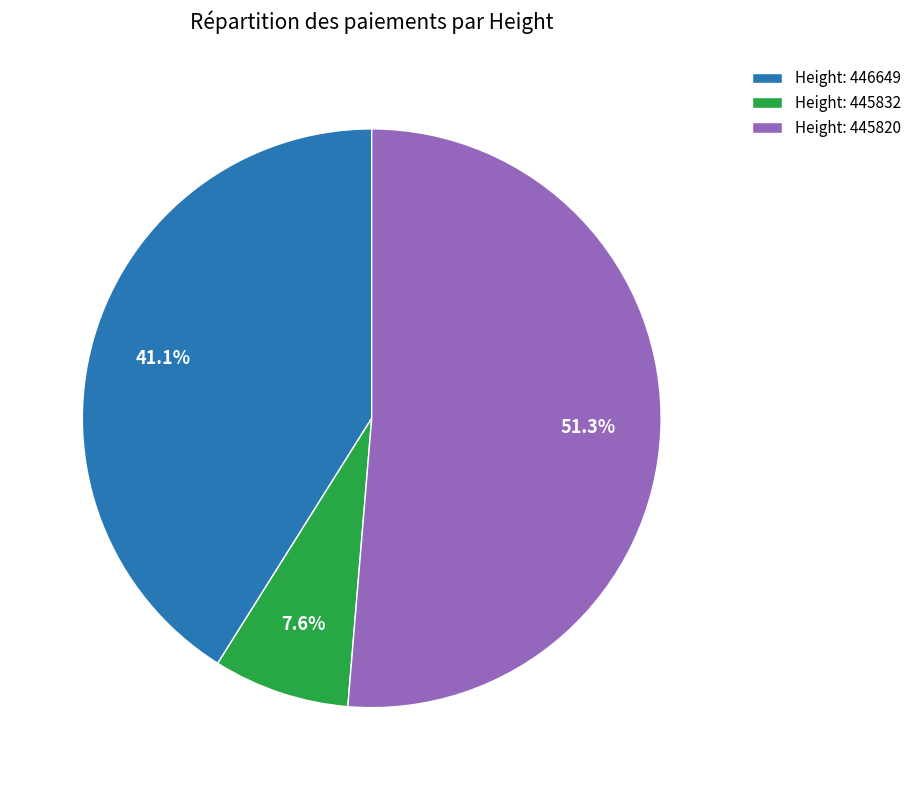

To the nearest percent, what is the average slice percentage?

33%